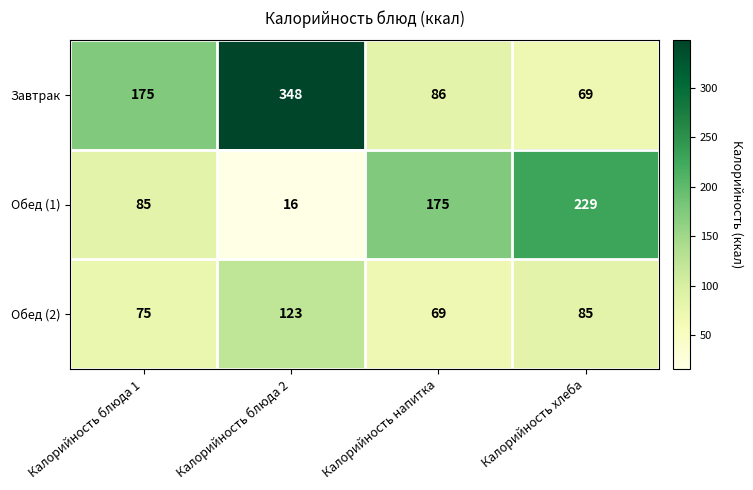

True or false: Обед (2) has a value of 85 at Калорийность хлеба.

True